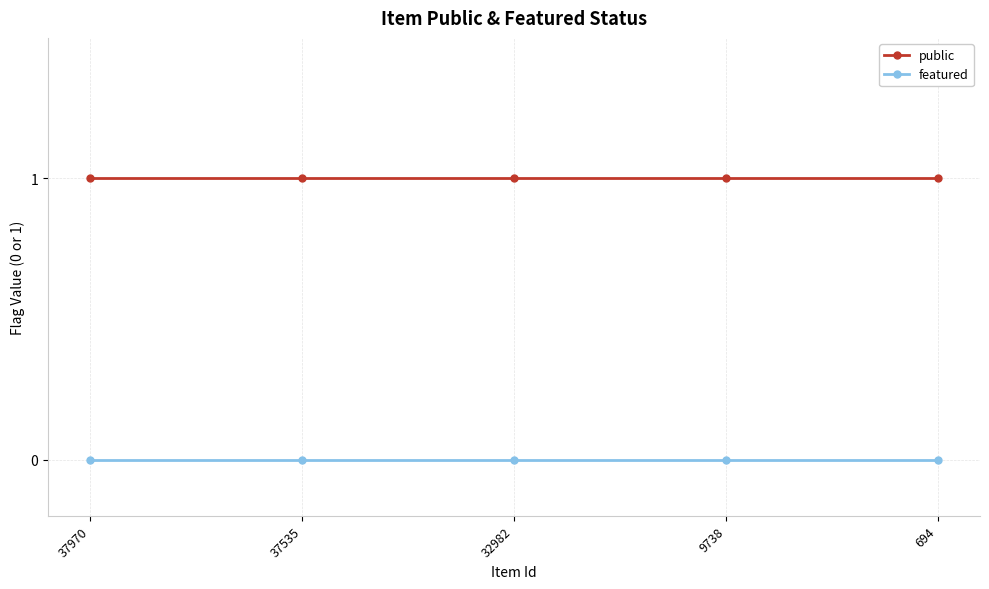

Which series has the largest total across all categories?

public